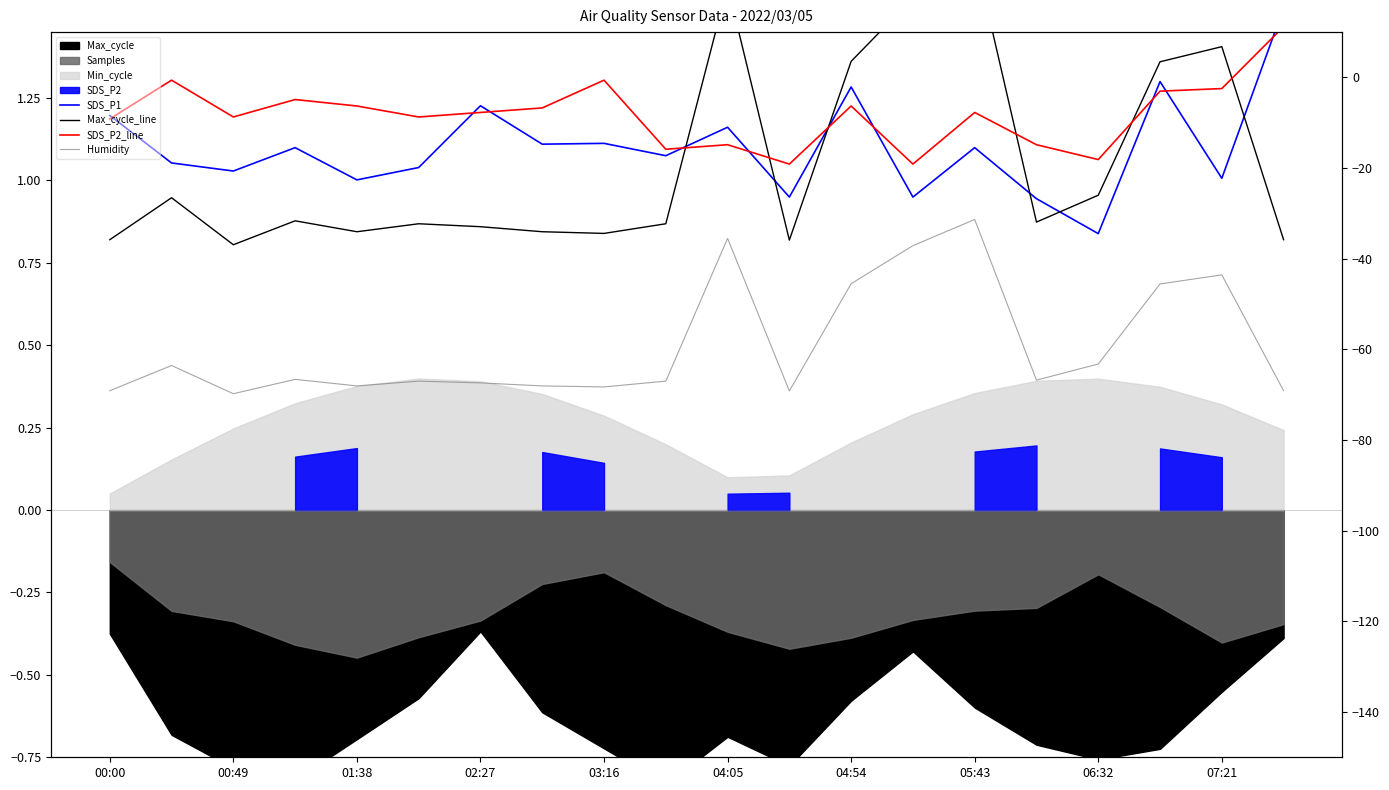

Where is SDS_P2_line nearest to the value 1?

11